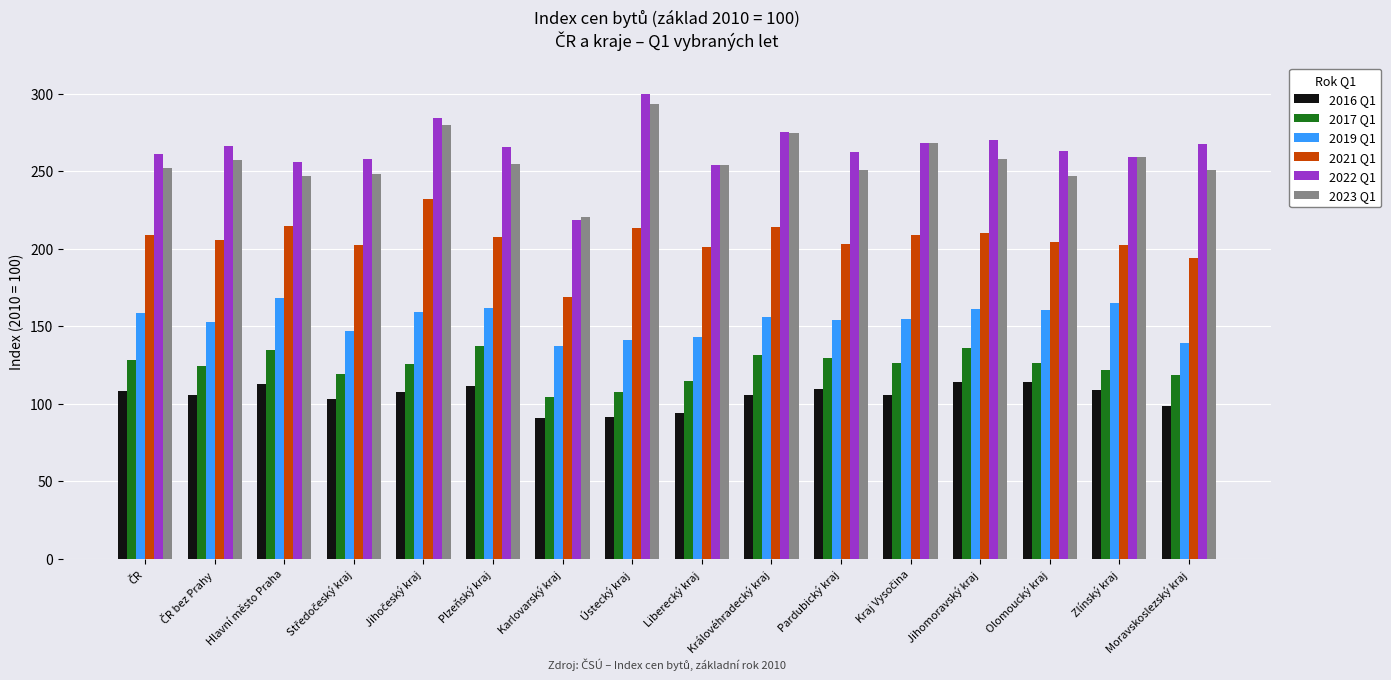

Count the number of data series in this chart.

6